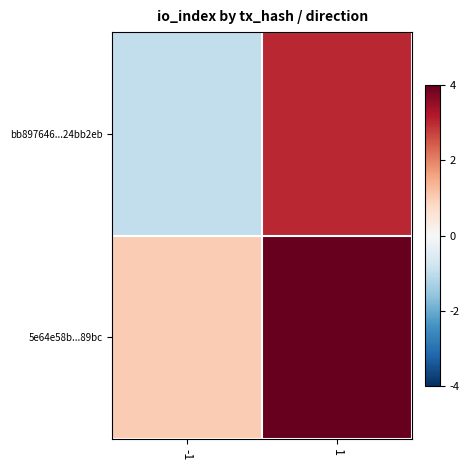

How many categories are shown in the chart?

2